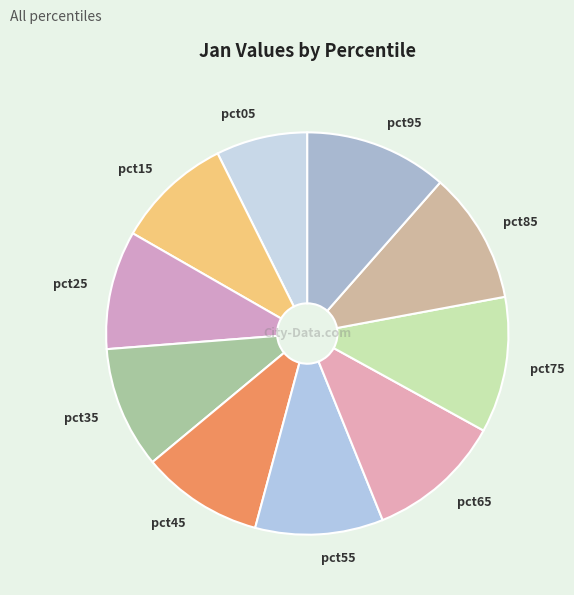

The pct85 slice represents 11% of the pie. True or false?

True